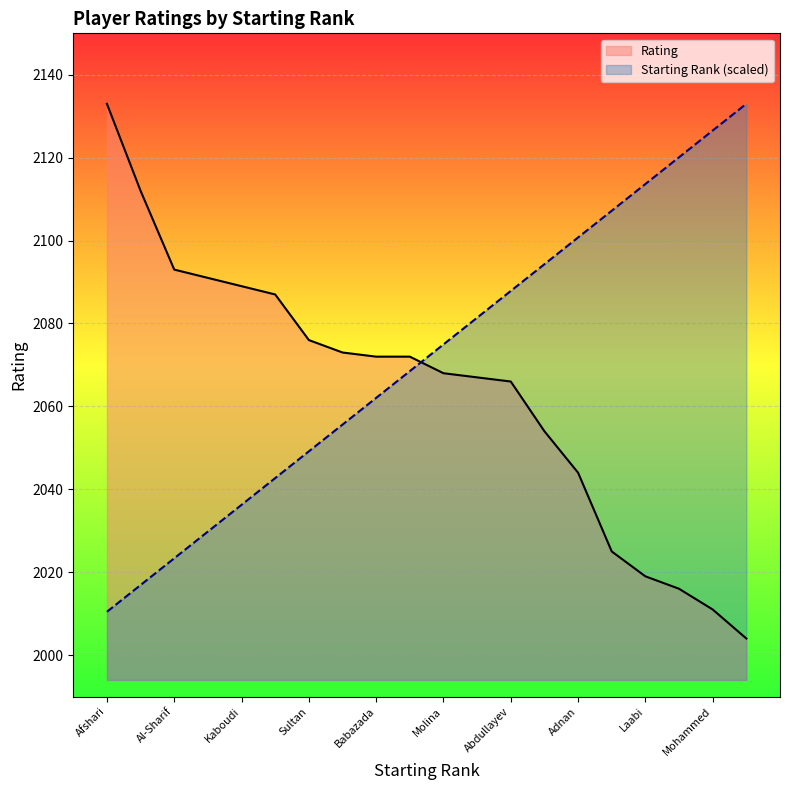

Which has a higher value, Pabalan or Kaboudi?

Pabalan